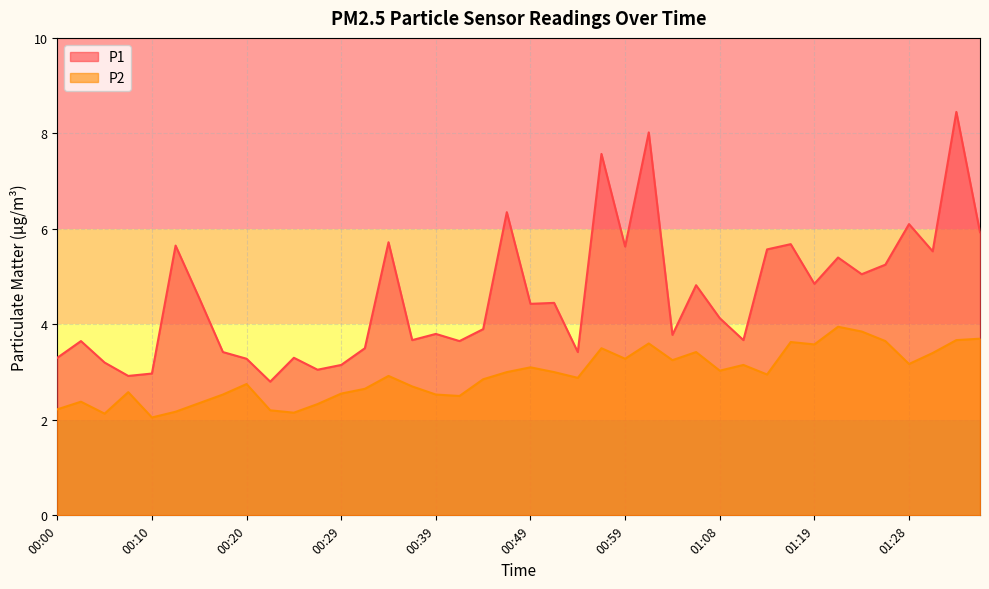

What is the label of the 21st point from the left?

00:49